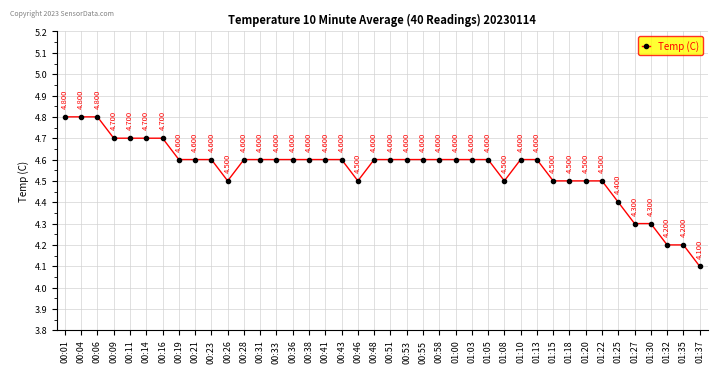

List the labels in order of value, smallest first.

01:37, 01:32, 01:35, 01:27, 01:30, 01:25, 00:26, 00:46, 01:08, 01:15, 01:18, 01:20, 01:22, 00:19, 00:21, 00:23, 00:28, 00:31, 00:33, 00:36, 00:38, 00:41, 00:43, 00:48, 00:51, 00:53, 00:55, 00:58, 01:00, 01:03, 01:05, 01:10, 01:13, 00:09, 00:11, 00:14, 00:16, 00:01, 00:04, 00:06